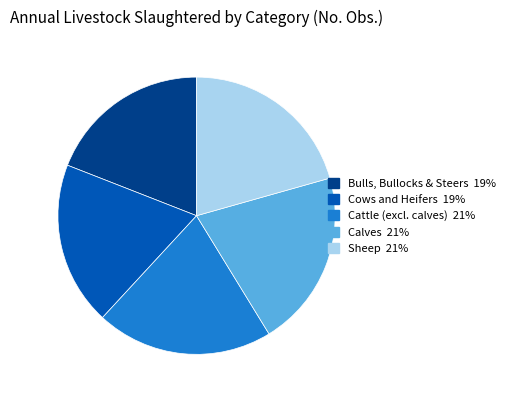

Does Cows and Heifers 19% represent more than half of the total?

No